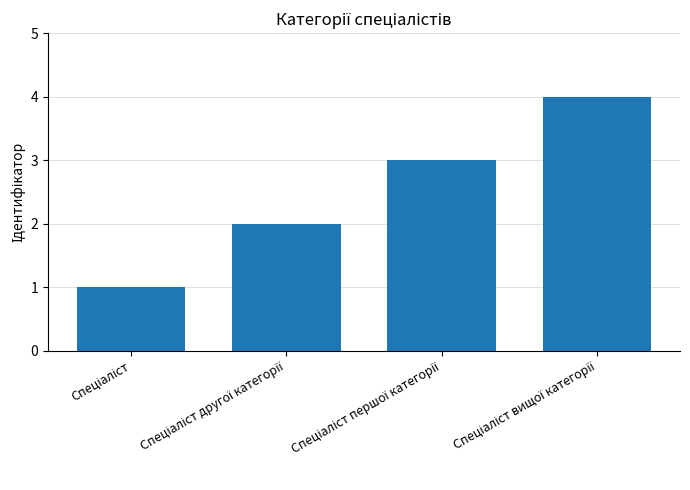

What is the difference between the maximum and minimum values?

3